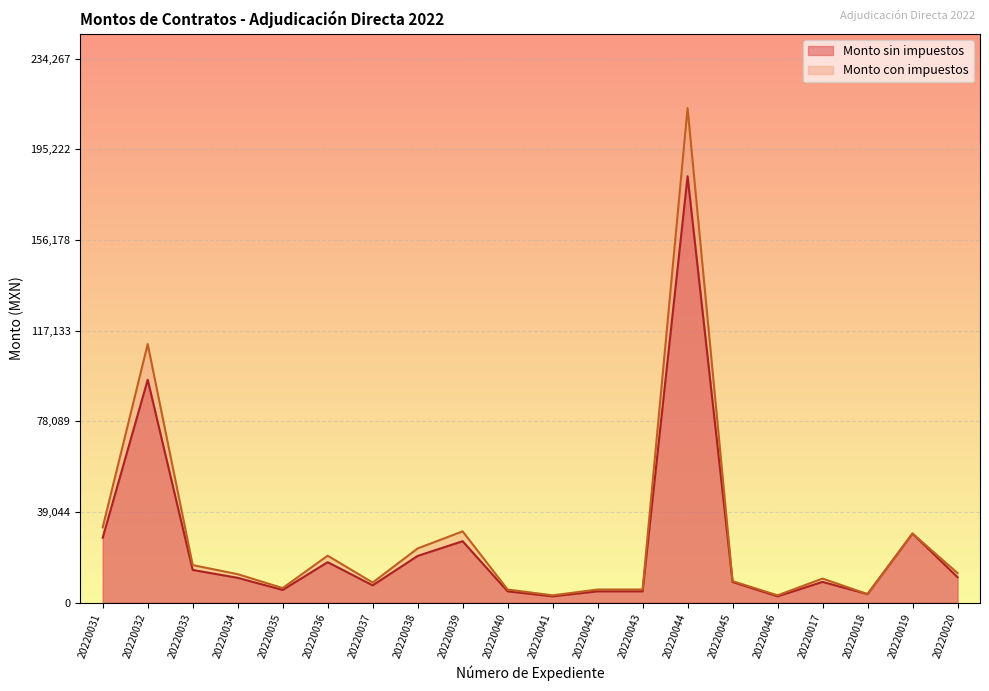

True or false: Monto con impuestos has a value of 212970.2 at 20220044.

True